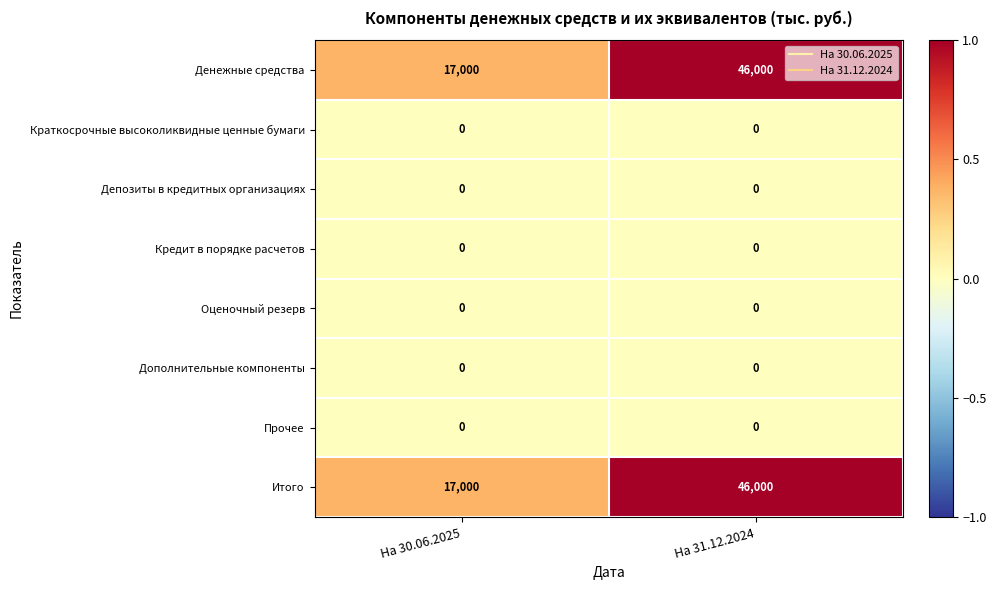

At which category is the sum across all series the highest?

На 31.12.2024